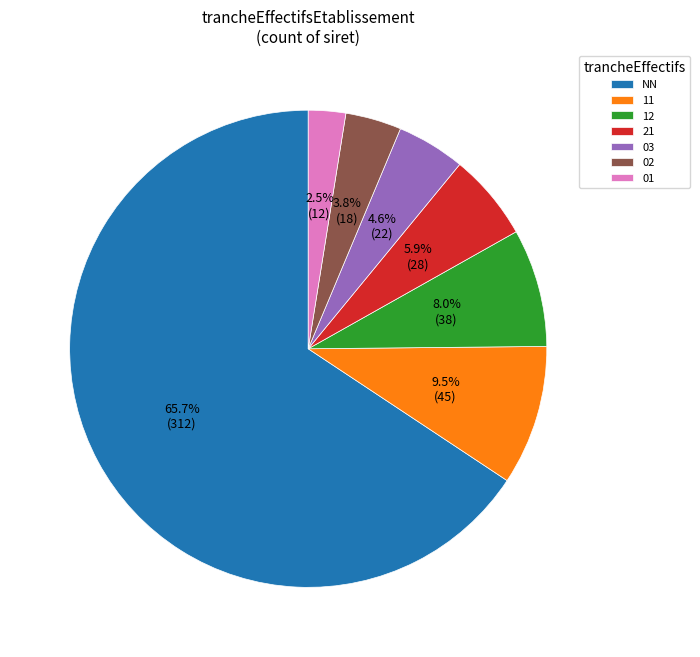

What is the majority slice?

NN